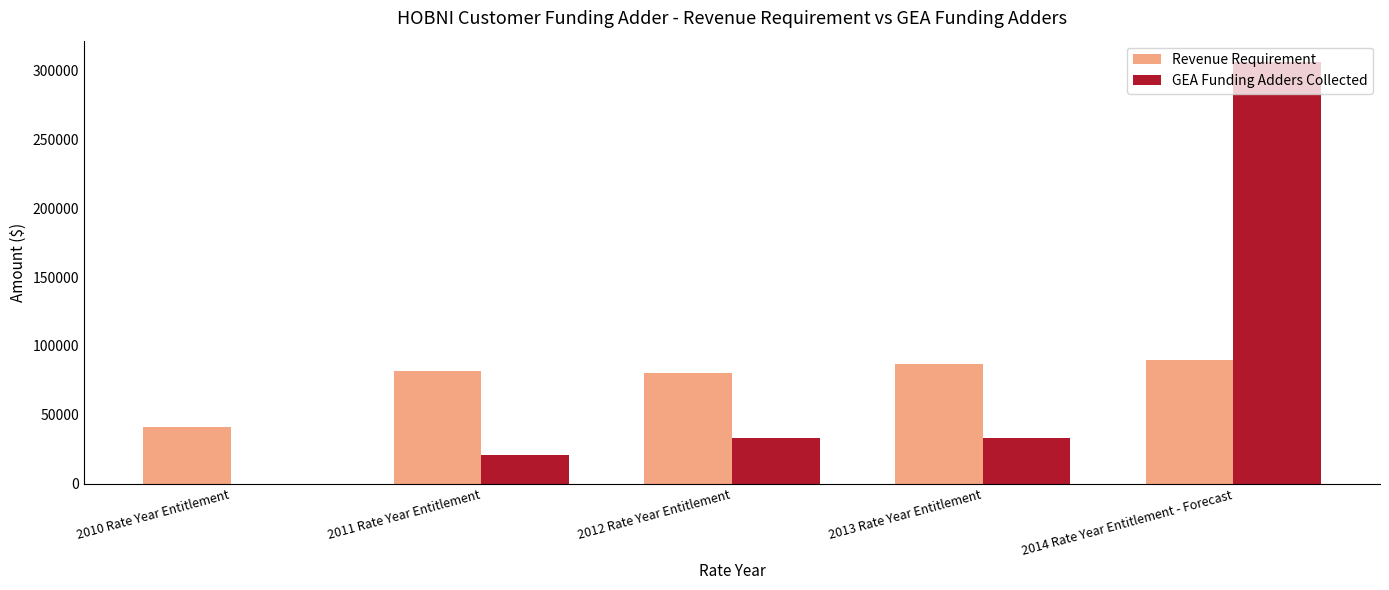

What is the greatest value displayed?

306242.0